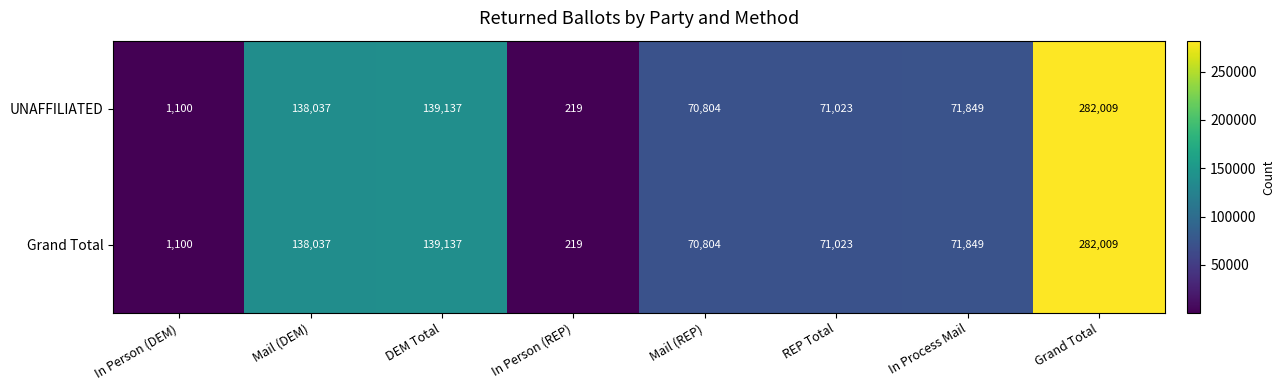

Count the number of categories in the chart.

8